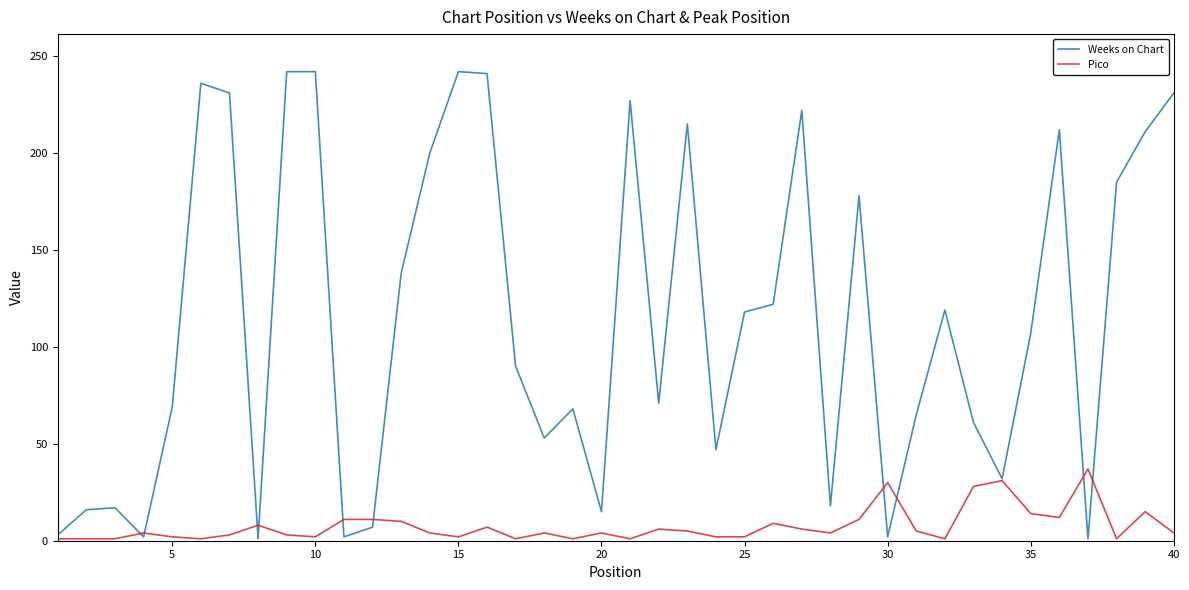

Which series has the largest range (max minus min)?

Weeks on Chart